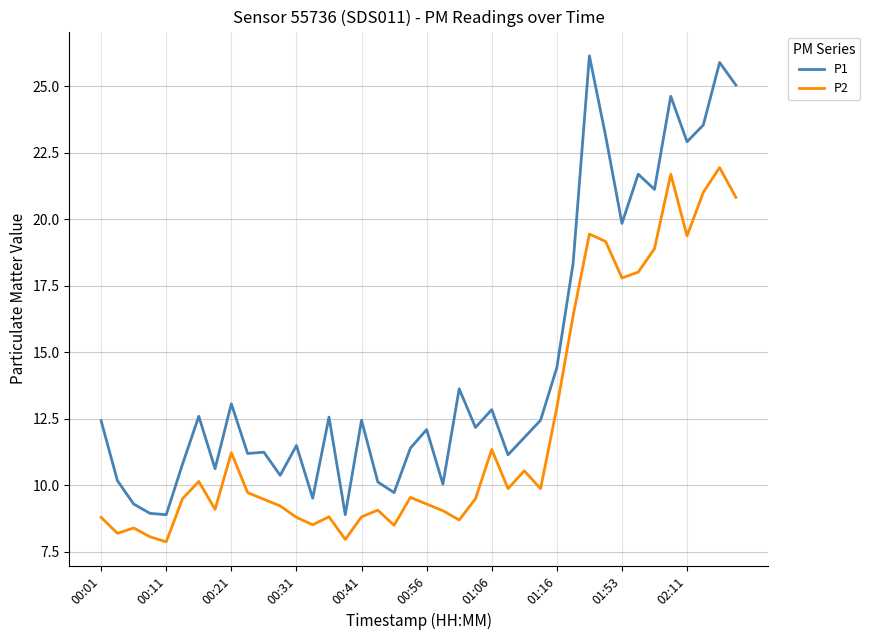

Which series has the largest total across all categories?

P1